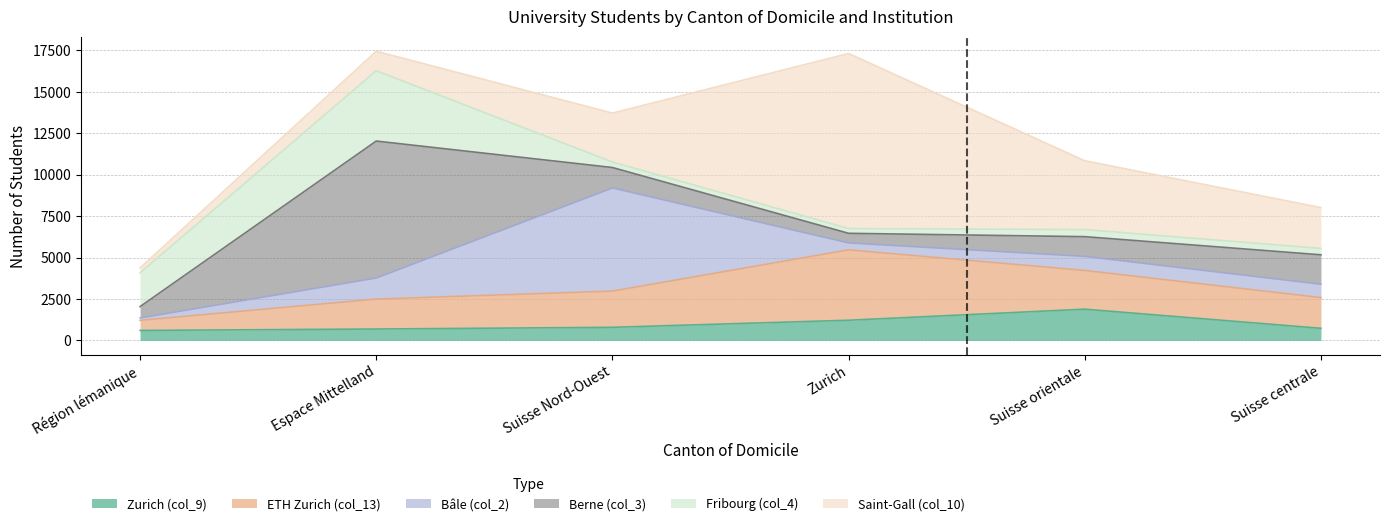

The value of Bâle (col_2) at Suisse Nord-Ouest is 6226. True or false?

True